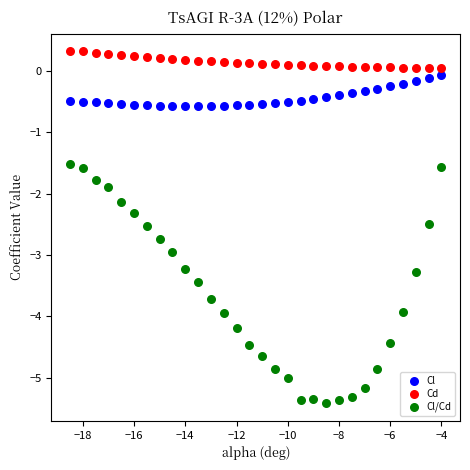

Across all data points, what is the range of Y values (max minus min)?

5.7